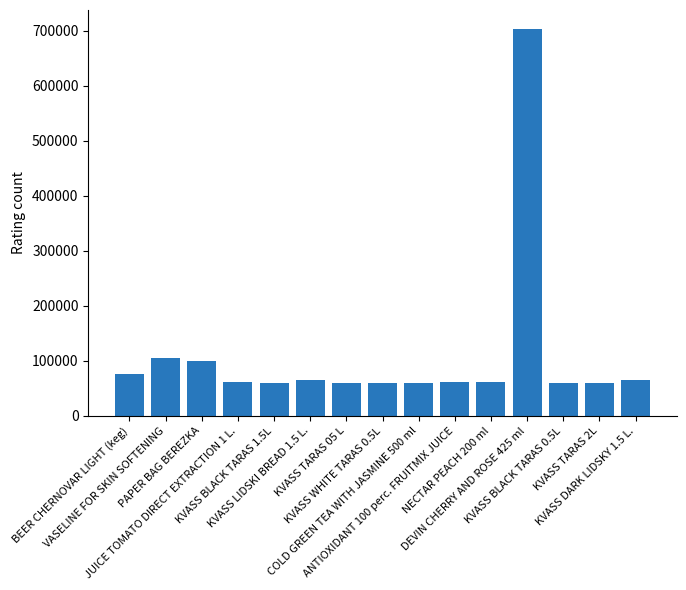

Where is the data nearest to the value 381274?

VASELINE FOR SKIN SOFTENING